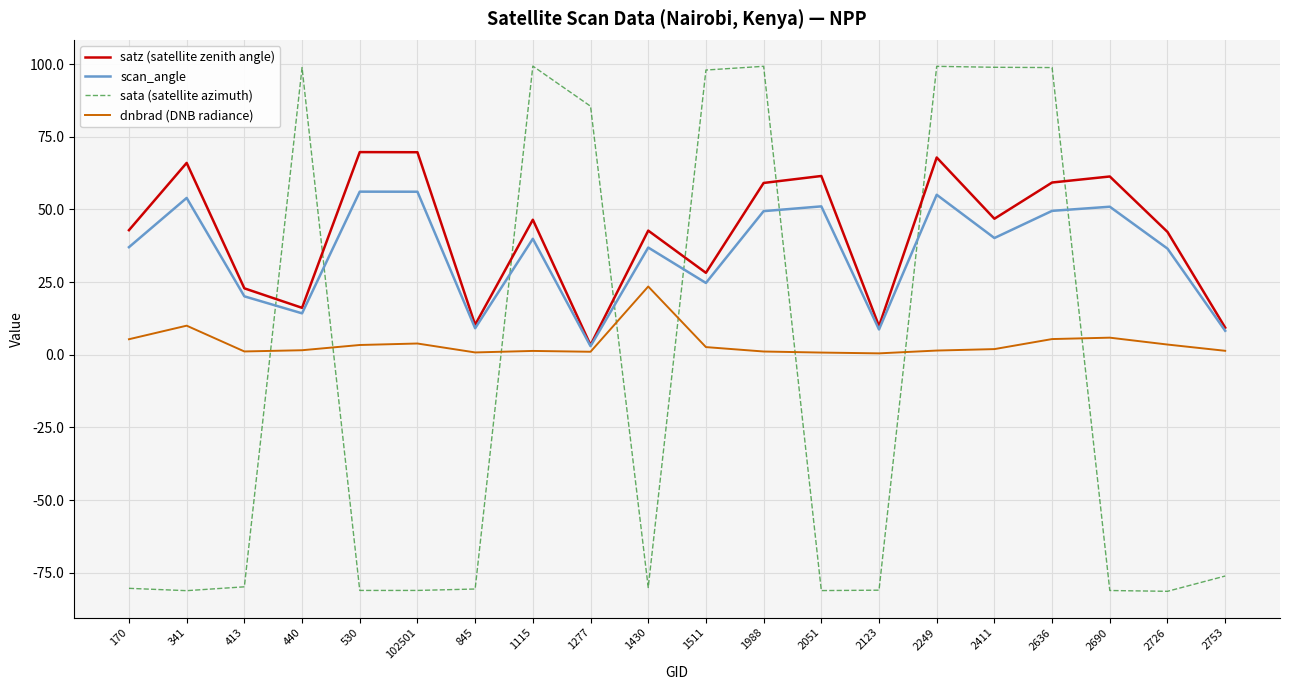

Is the value of satz (satellite zenith angle) at 2726 greater than the value of dnbrad (DNB radiance) at 1988?

Yes